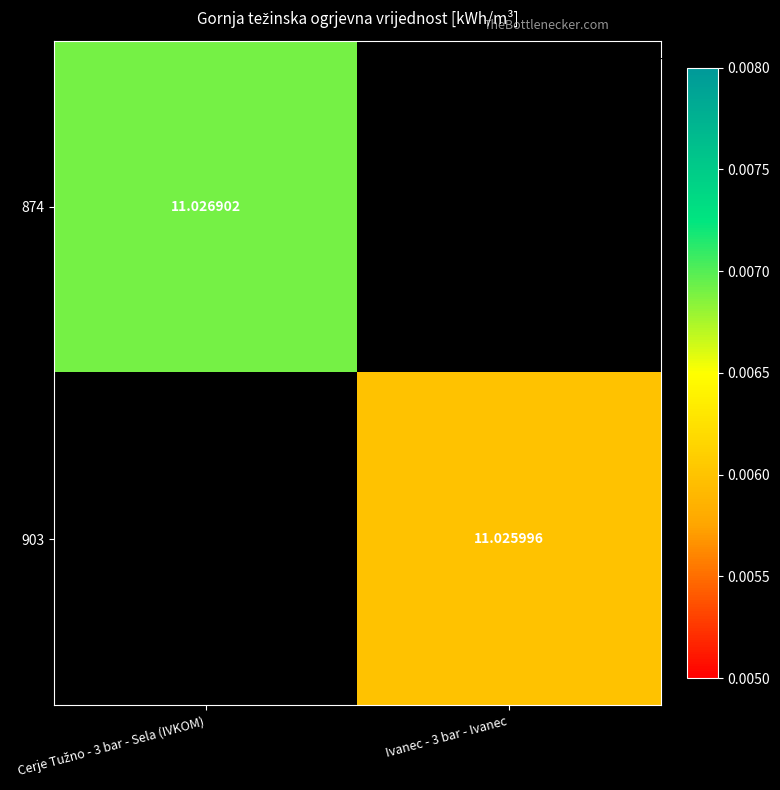

How many data points does each series have?

2